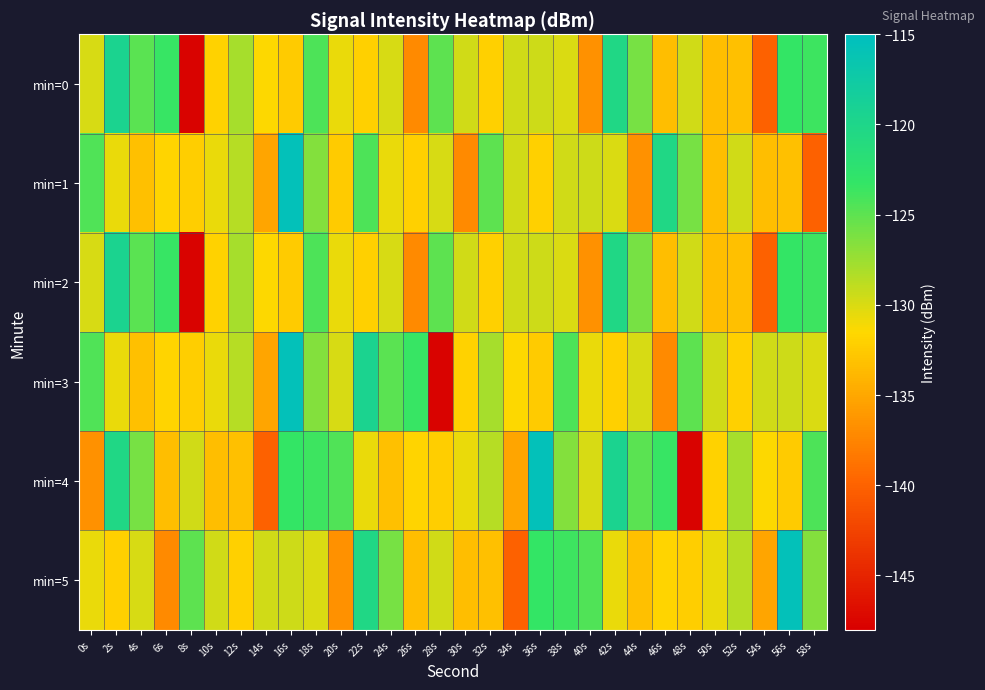

How many distinct data groups are displayed?

6